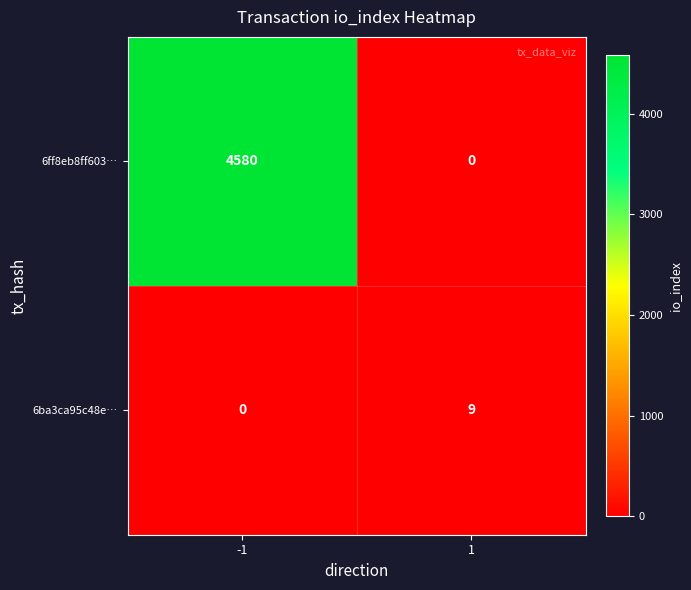

List the labels in order of 6ff8eb8ff603… value, largest first.

-1, 1